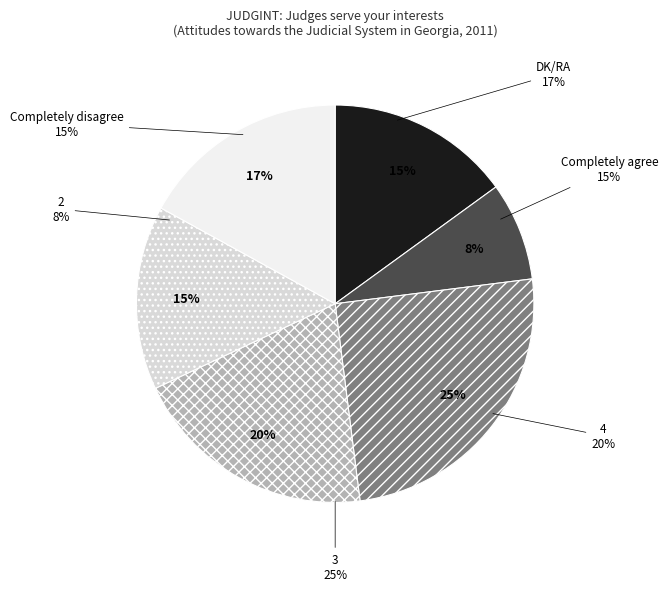

Rank the categories by value from highest to lowest.

3, 4, DK/RA, Completely disagree, Completely agree, 2